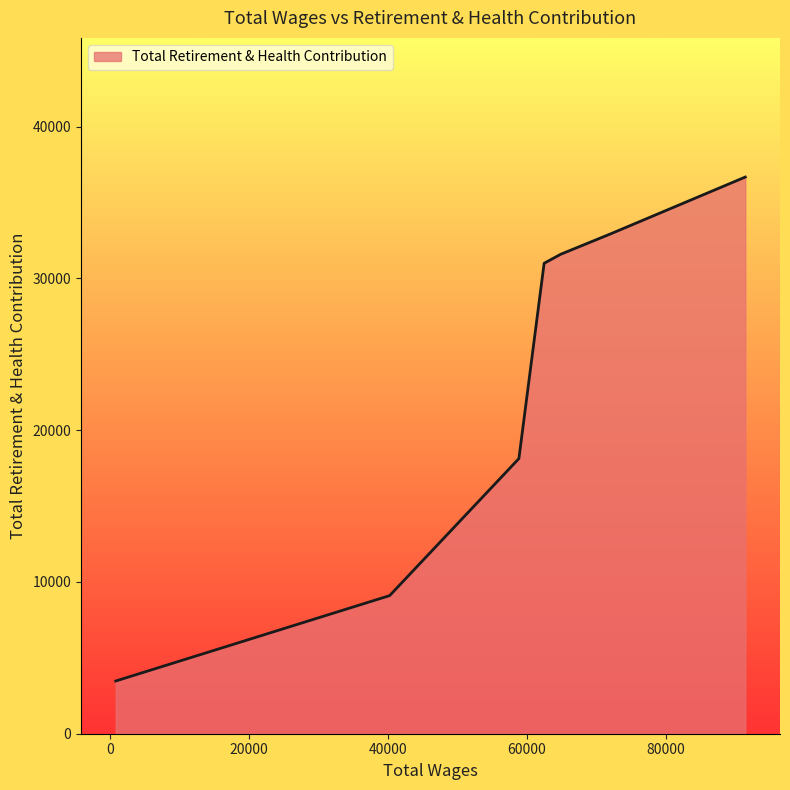

What is the maximum value shown in the chart?

36679.2